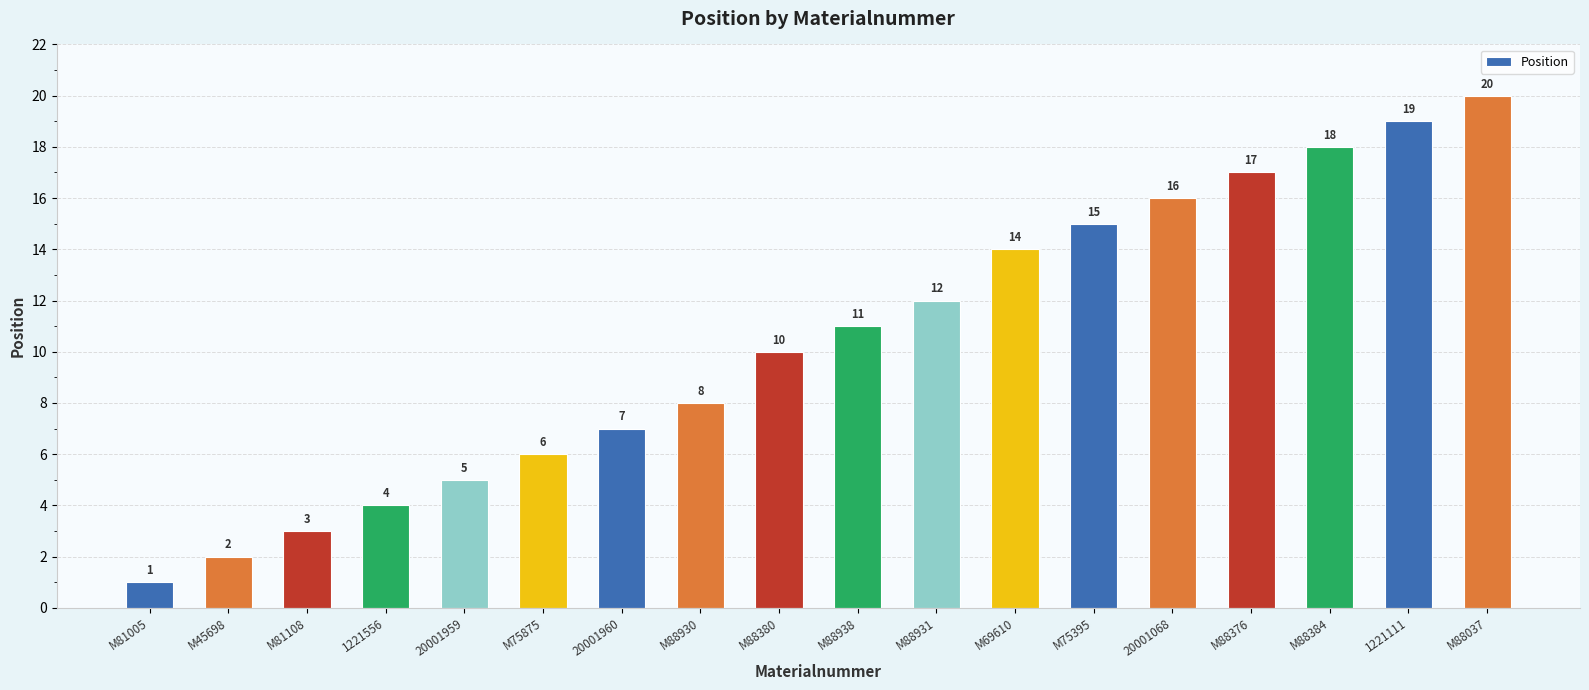

What position from the left is M45698?

2